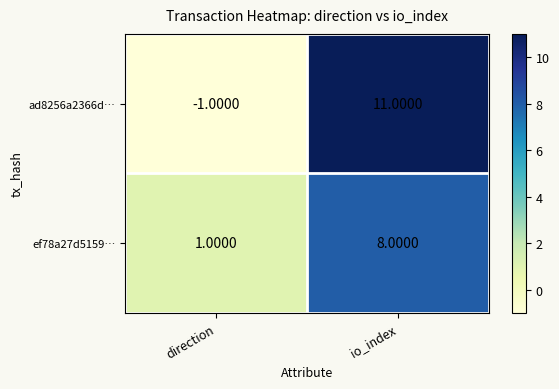

Between direction and io_index, which series saw the biggest shift?

ad8256a2366d…